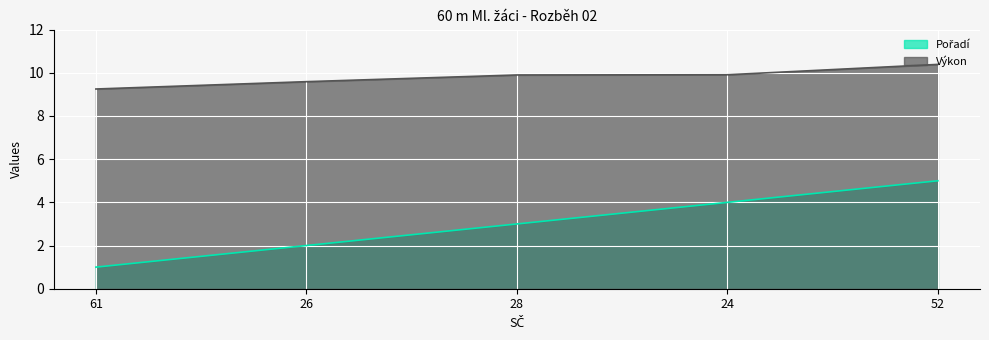

At how many categories does at least one series exceed 9?

5